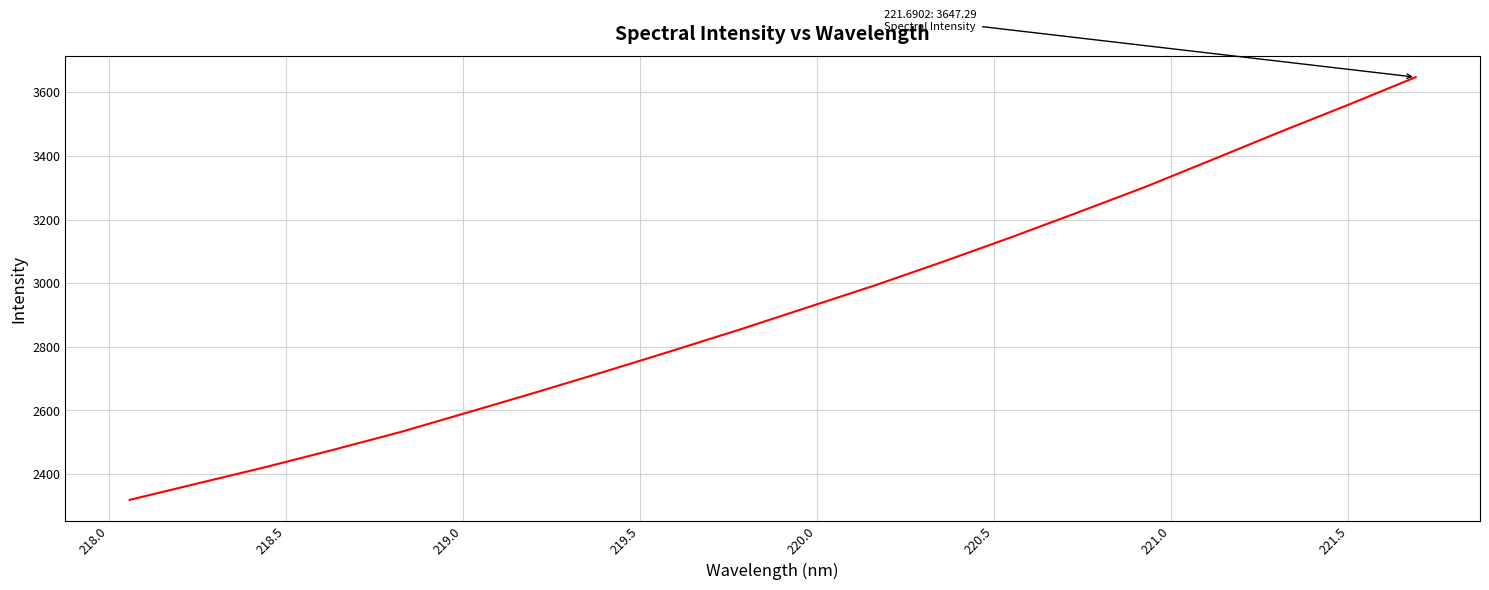

What is the minimum value shown in the chart?

2319.3